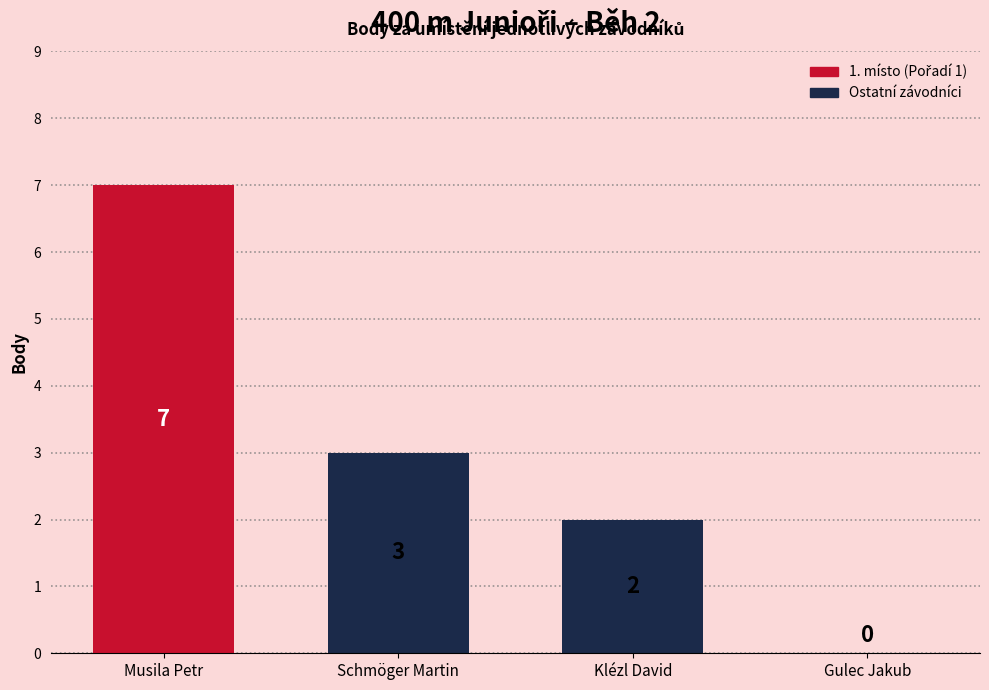

True or false: the data shows 0 at Gulec Jakub.

True